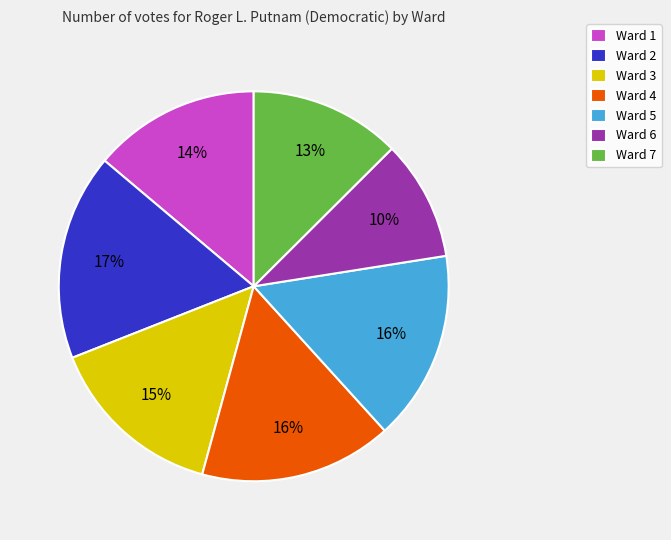

Between Ward 4 and Ward 2, which is larger?

Ward 2